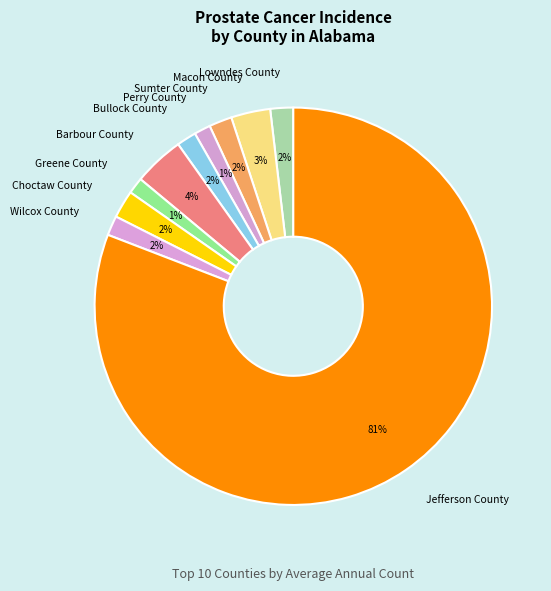

Do Jefferson County and Choctaw County together represent more than half of the pie?

Yes